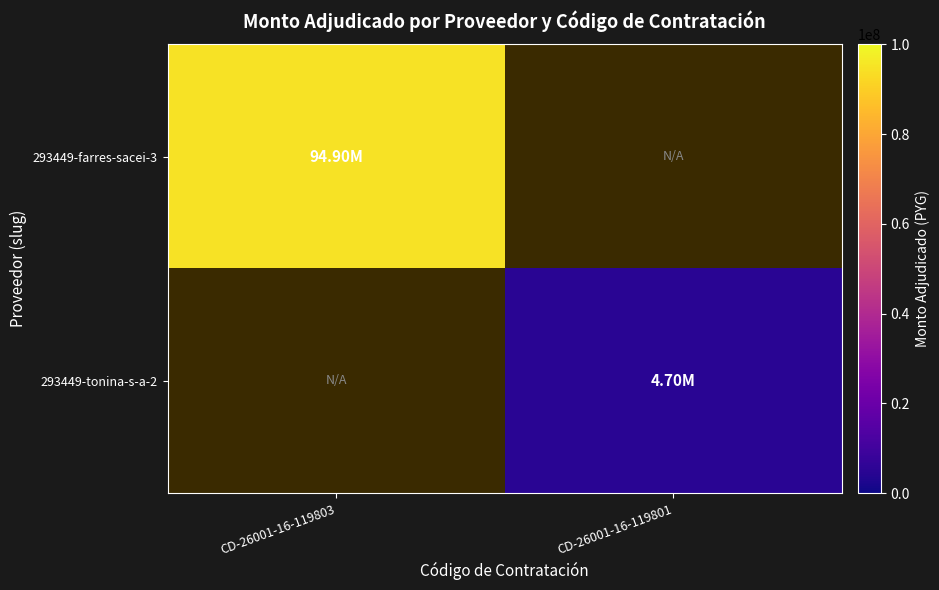

List the labels in order of 293449-farres-sacei-3 value, smallest first.

CD-26001-16-119803, CD-26001-16-119801